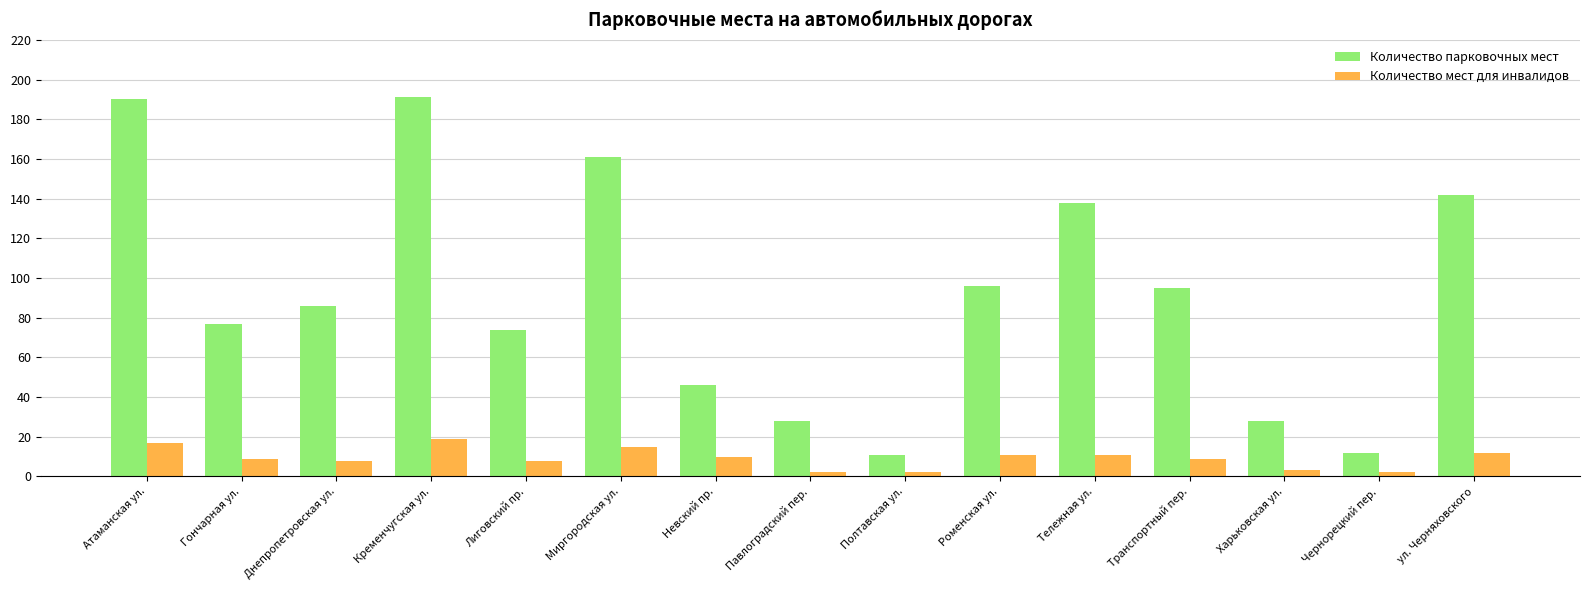

What is the lowest value of the Количество парковочных мест series?

11